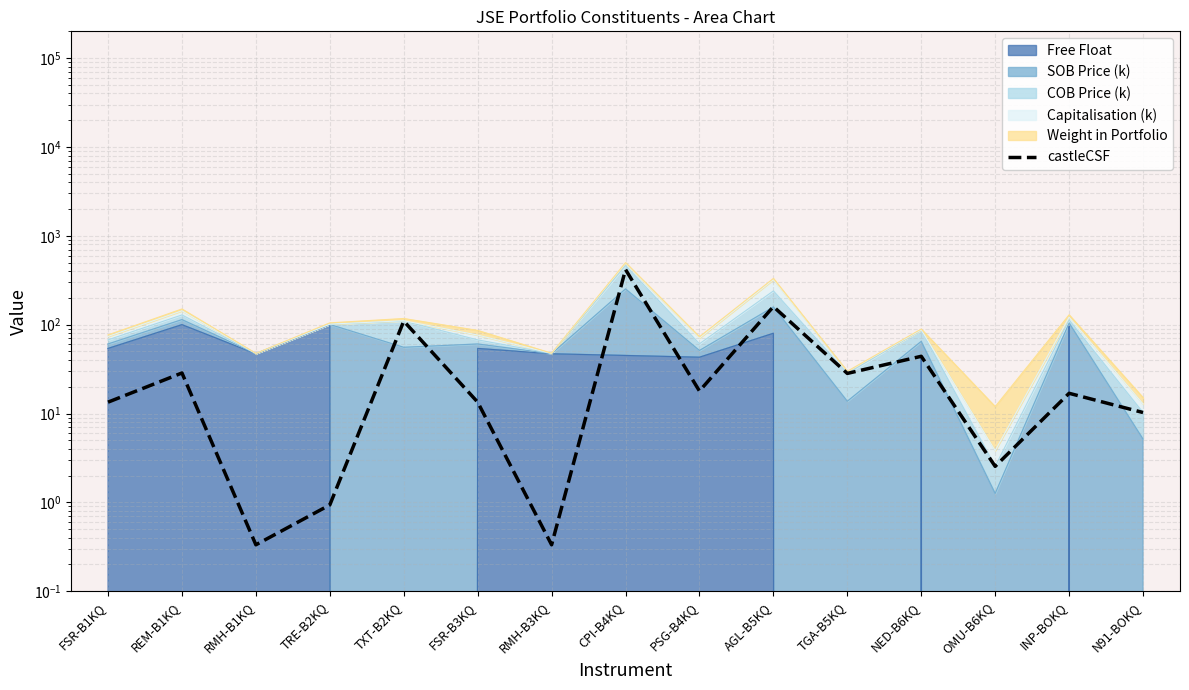

How many lines are shown in the chart?

1